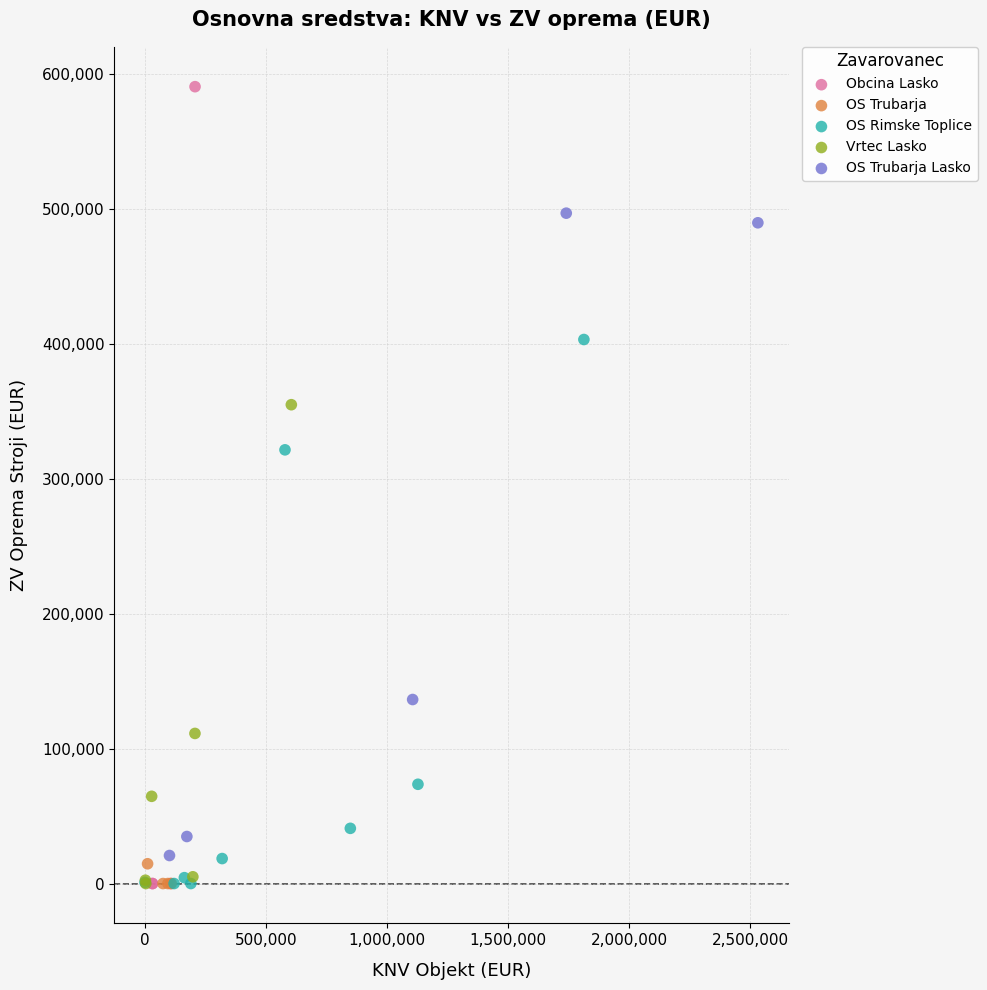

Which series reaches the maximum Y coordinate?

Obcina Lasko